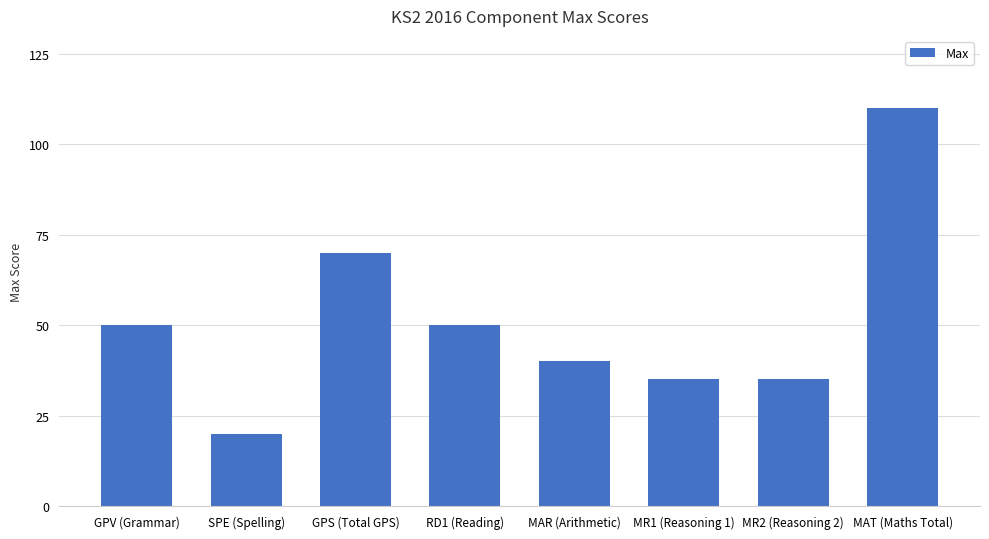

Approximately how many times larger is the value at MAR (Arithmetic) compared to MAT (Maths Total)?

0.4